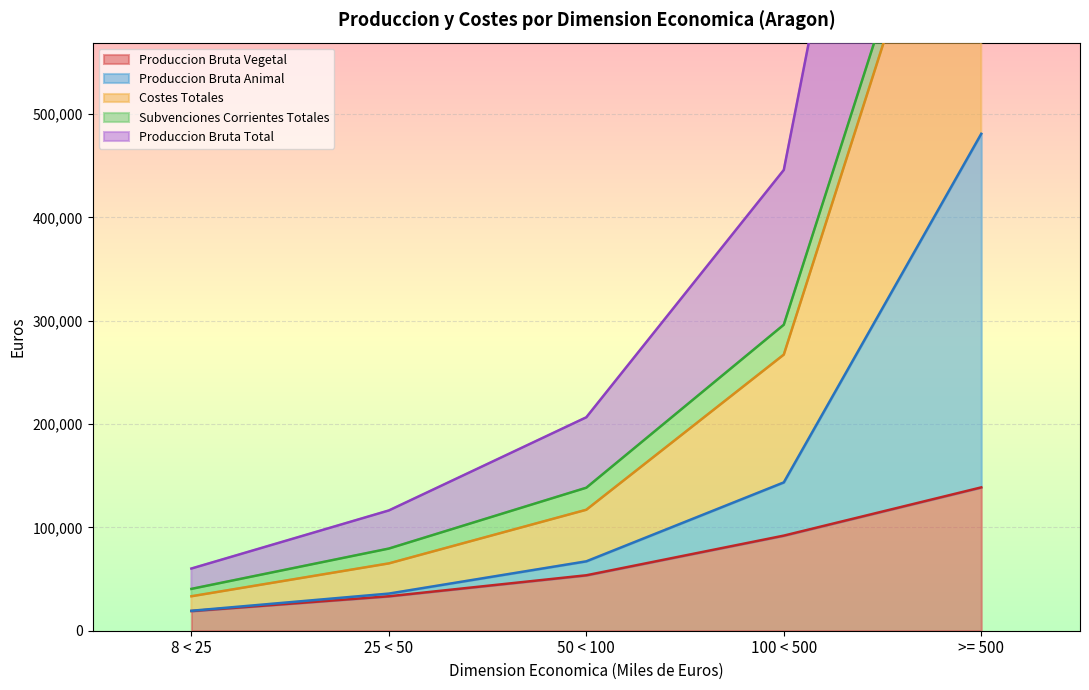

What is the difference between the maximum and second lowest values in the Produccion Bruta Animal series?

445011